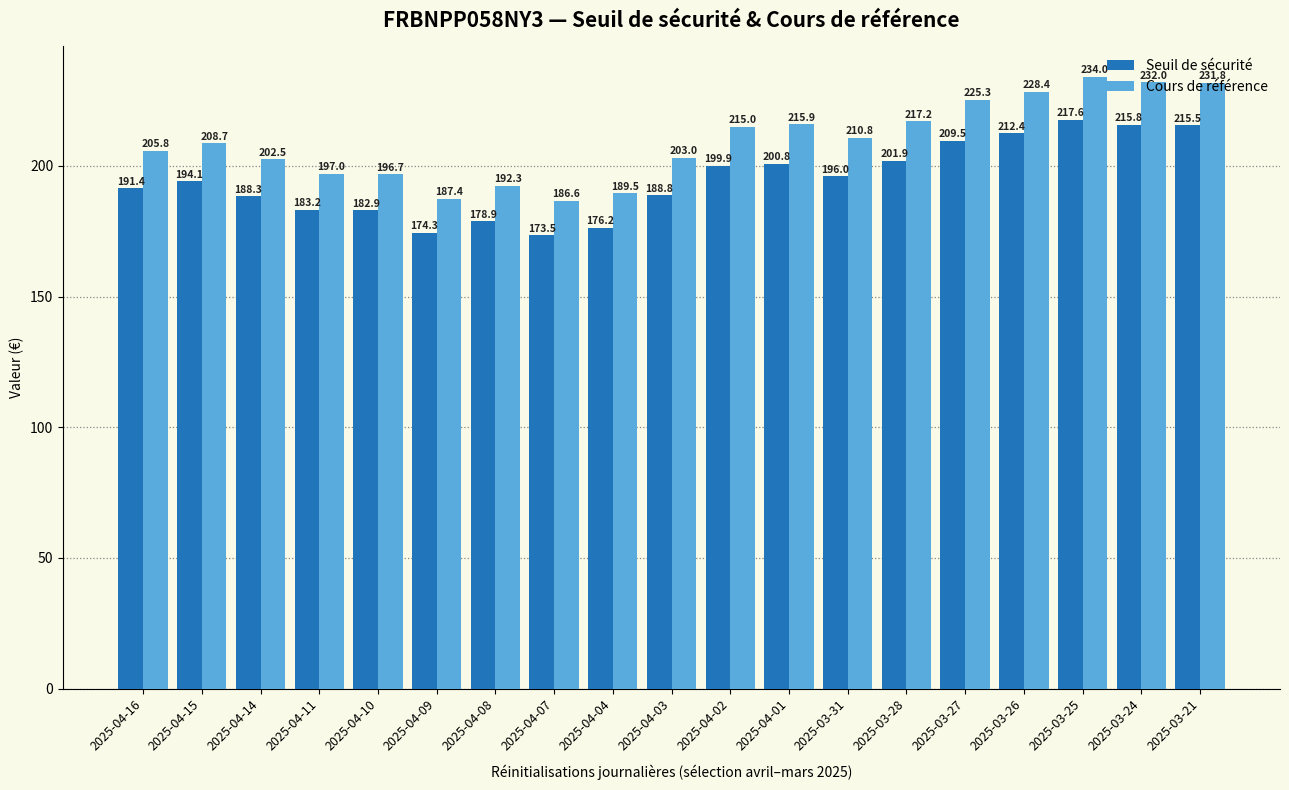

Where does the Seuil de sécurité series first go above 194?

2025-04-15